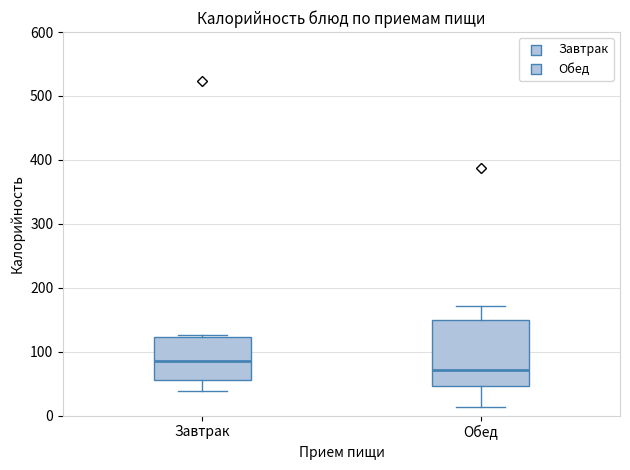

Reading left to right, transcribe this box plot: for each box, give where its median line is, the range the box spans, and where its two whiskers end, as read against the y-axis. The values are not printed on the chart, so give them approximately, as read against the axis.

Завтрак: median 80, box 60 to 120, whiskers 40 to 130
Обед: median 70, box 50 to 150, whiskers 10 to 170